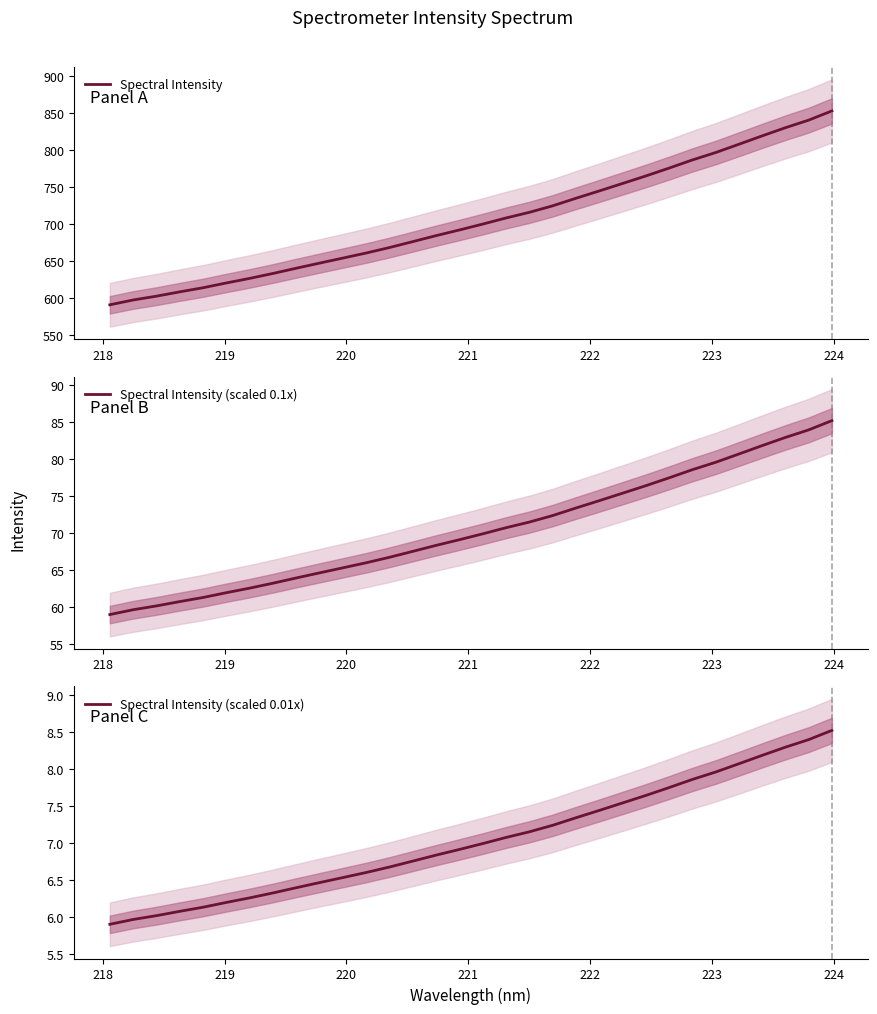

Reading left to right, extract all data points from this chart.

Spectral Intensity: 590.2	596.8	601.9	607.8	613.3	619.8	626.0	632.6	639.7	646.6	653.4	660.3	667.7	675.7	683.7	691.4	699.3	707.6	715.2	724.0	734.2	744.1	754.2	764.3	775.0	786.0	796.0	807.2	818.5	829.6	839.8	852.3
Spectral Intensity (scaled 0.1x): 59.0	59.7	60.2	60.8	61.3	62.0	62.6	63.3	64.0	64.7	65.3	66.0	66.8	67.6	68.4	69.1	69.9	70.8	71.5	72.4	73.4	74.4	75.4	76.4	77.5	78.6	79.6	80.7	81.9	83.0	84.0	85.2
Spectral Intensity (scaled 0.01x): 5.9	6.0	6.0	6.1	6.1	6.2	6.3	6.3	6.4	6.5	6.5	6.6	6.7	6.8	6.8	6.9	7.0	7.1	7.2	7.2	7.3	7.4	7.5	7.6	7.7	7.9	8.0	8.1	8.2	8.3	8.4	8.5